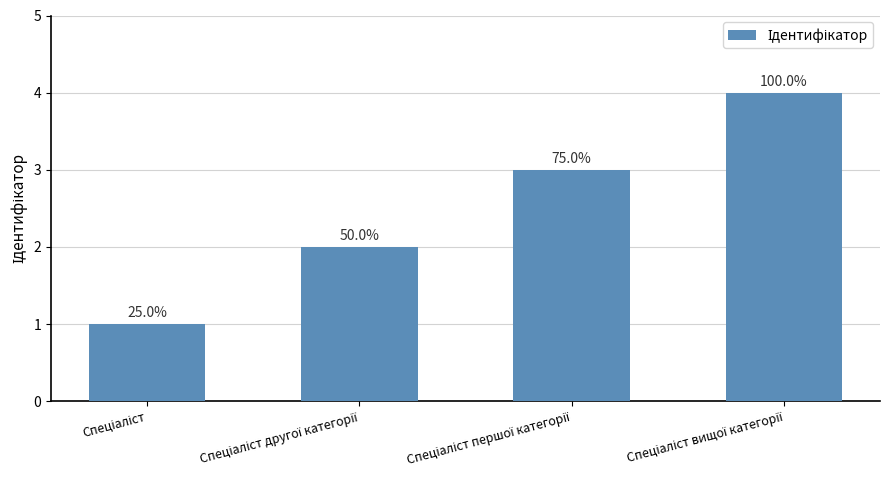

Does the chart contain any negative values?

No